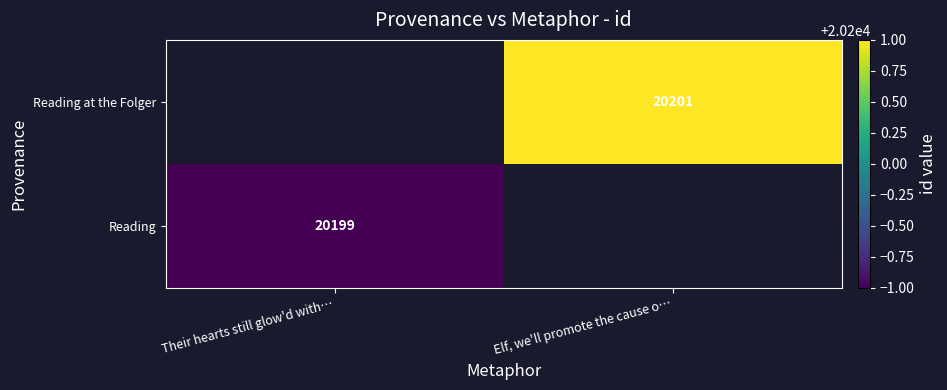

The value of Reading at the Folger at Elf, we'll promote the cause o… is 13796. True or false?

False